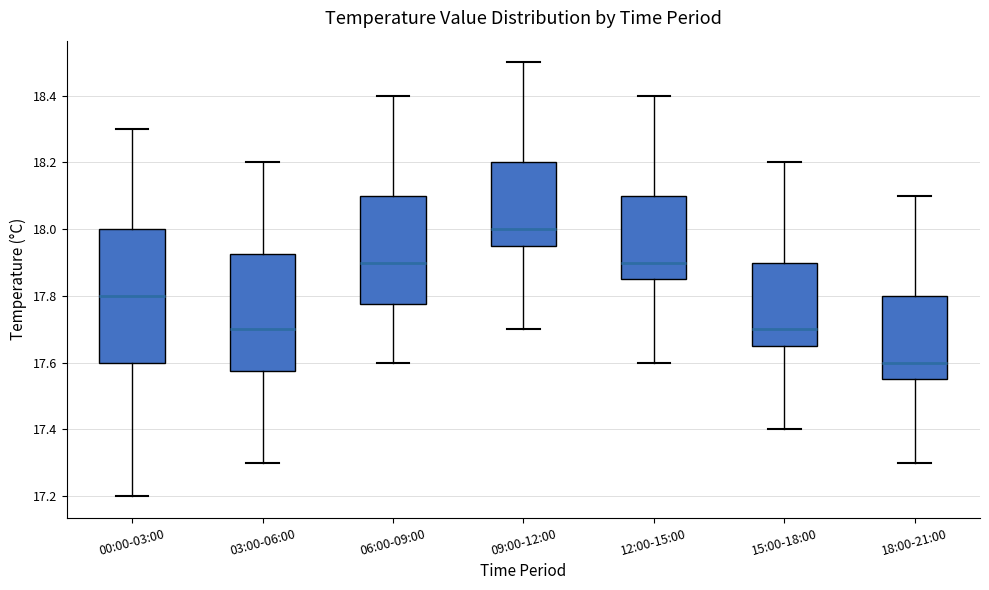

Reading left to right, read every box against the y-axis: the position of its median line, the range the box covers, and the ends of its whiskers. The values are not printed on the chart, so give them approximately, as read against the axis.

00:00-03:00: median 17.80, box 17.60 to 18.00, whiskers 17.20 to 18.30
03:00-06:00: median 17.70, box 17.58 to 17.92, whiskers 17.30 to 18.20
06:00-09:00: median 17.90, box 17.78 to 18.10, whiskers 17.60 to 18.40
09:00-12:00: median 18.00, box 17.96 to 18.20, whiskers 17.70 to 18.50
12:00-15:00: median 17.90, box 17.86 to 18.10, whiskers 17.60 to 18.40
15:00-18:00: median 17.70, box 17.66 to 17.90, whiskers 17.40 to 18.20
18:00-21:00: median 17.60, box 17.56 to 17.80, whiskers 17.30 to 18.10